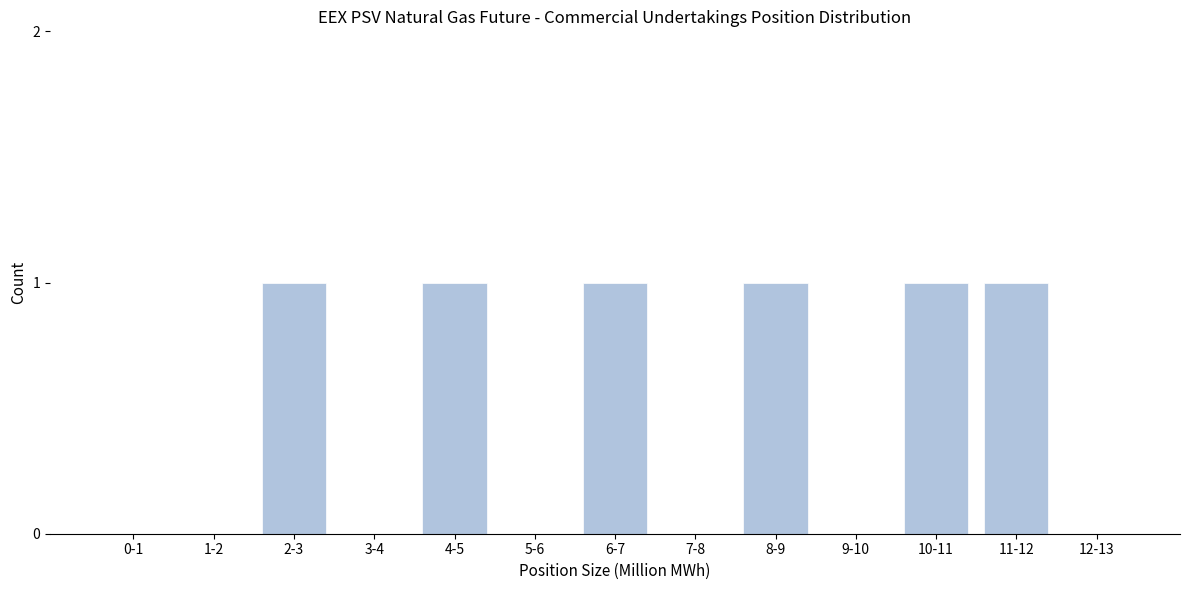

Reading right to left, list all the values displayed in this chart.

12-13=0	11-12=1	10-11=1	9-10=0	8-9=1	7-8=0	6-7=1	5-6=0	4-5=1	3-4=0	2-3=1	1-2=0	0-1=0